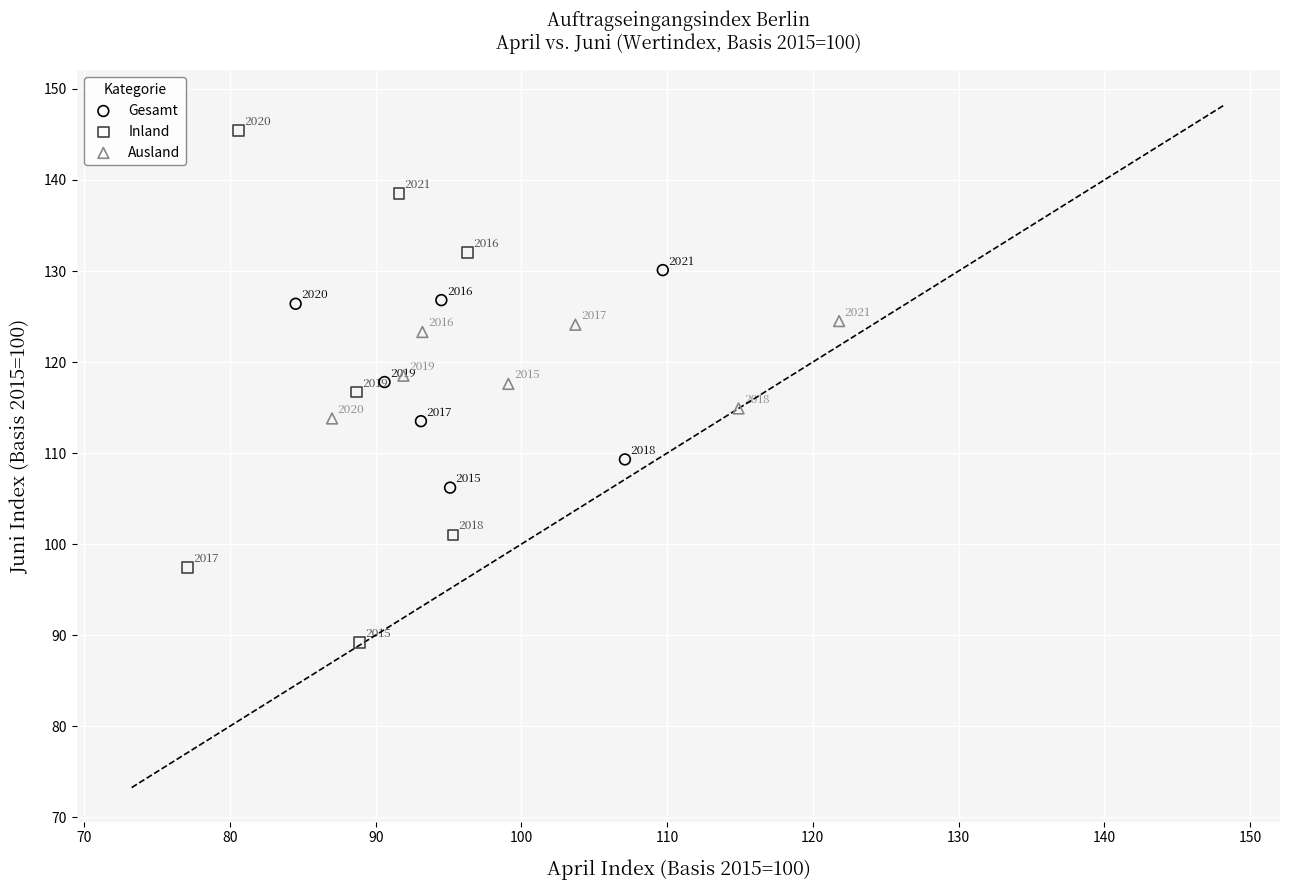

What are all the series names shown in the legend?

Gesamt, Inland, Ausland